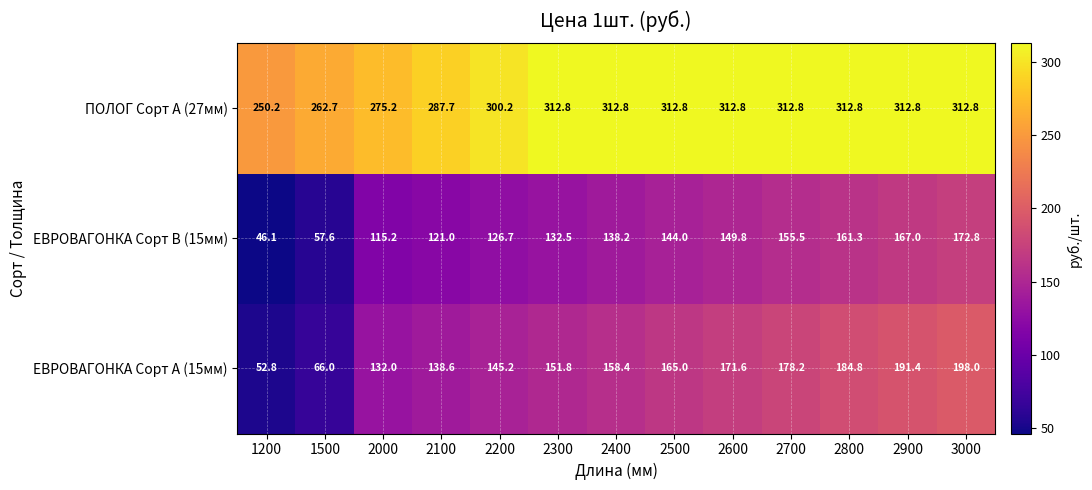

What is the difference between the maximum and second lowest values in the ЕВРОВАГОНКА Сорт В (15мм) series?

115.2